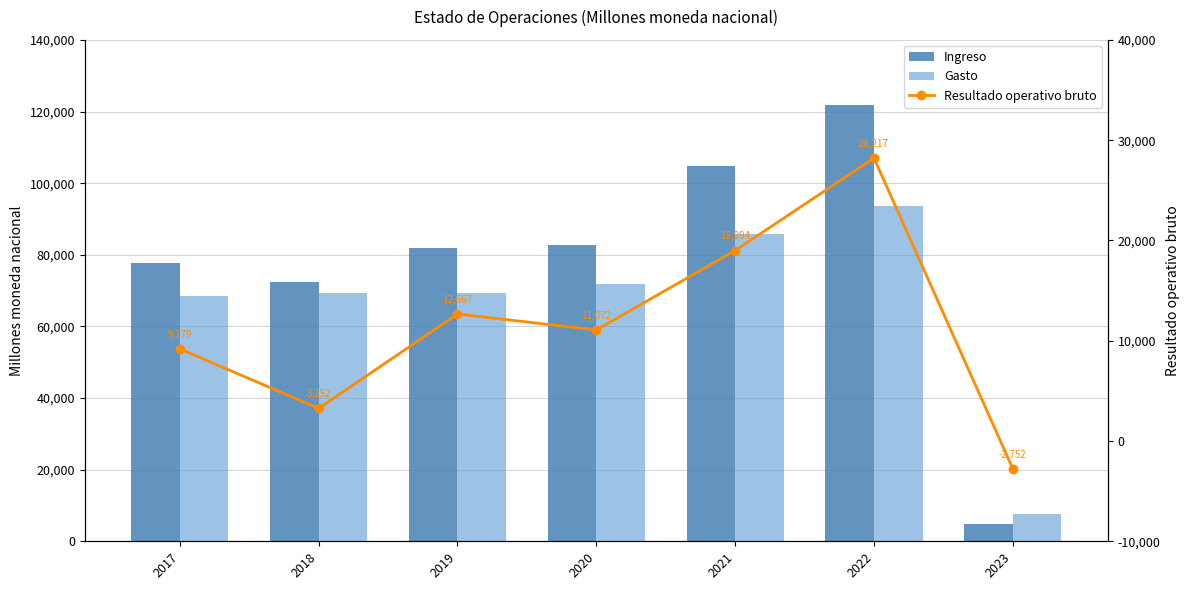

What is the average value of the Resultado operativo bruto series?

11518.3